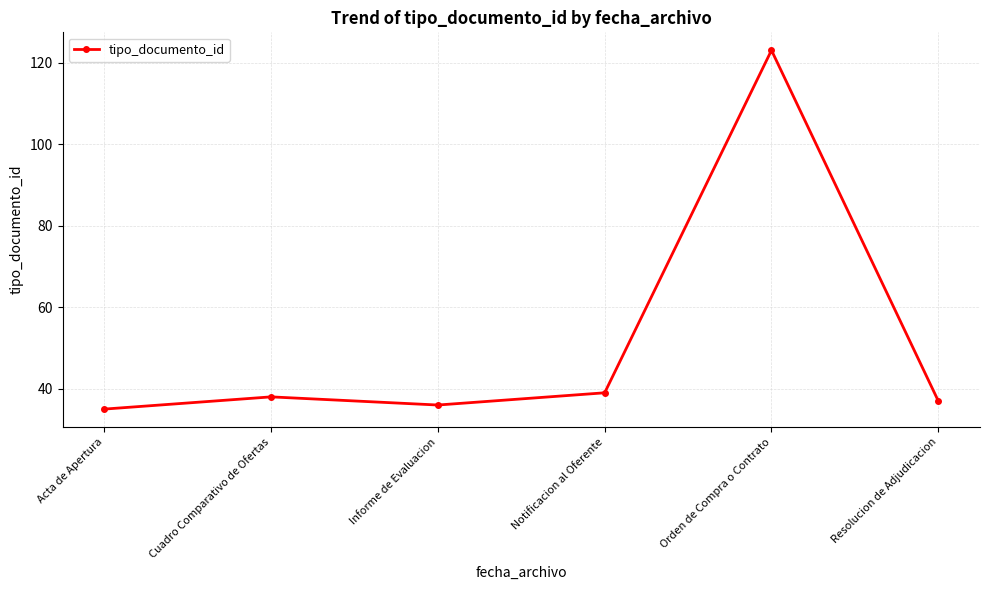

What is the label of the 6th point from the left?

Resolucion de Adjudicacion